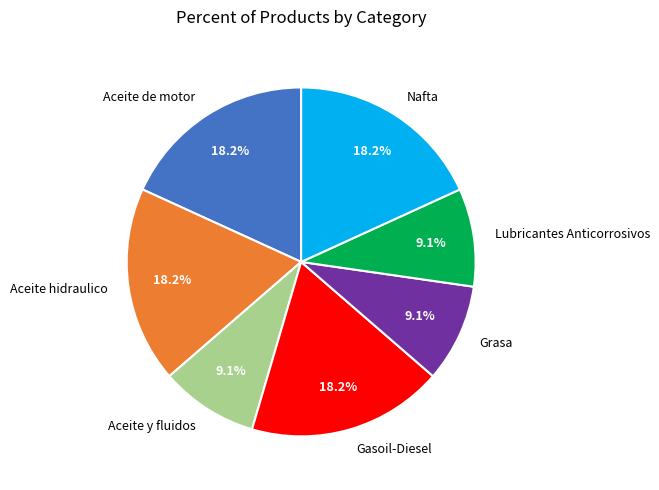

Combined, what portion of the pie is Gasoil-Diesel and Nafta?

36.4%